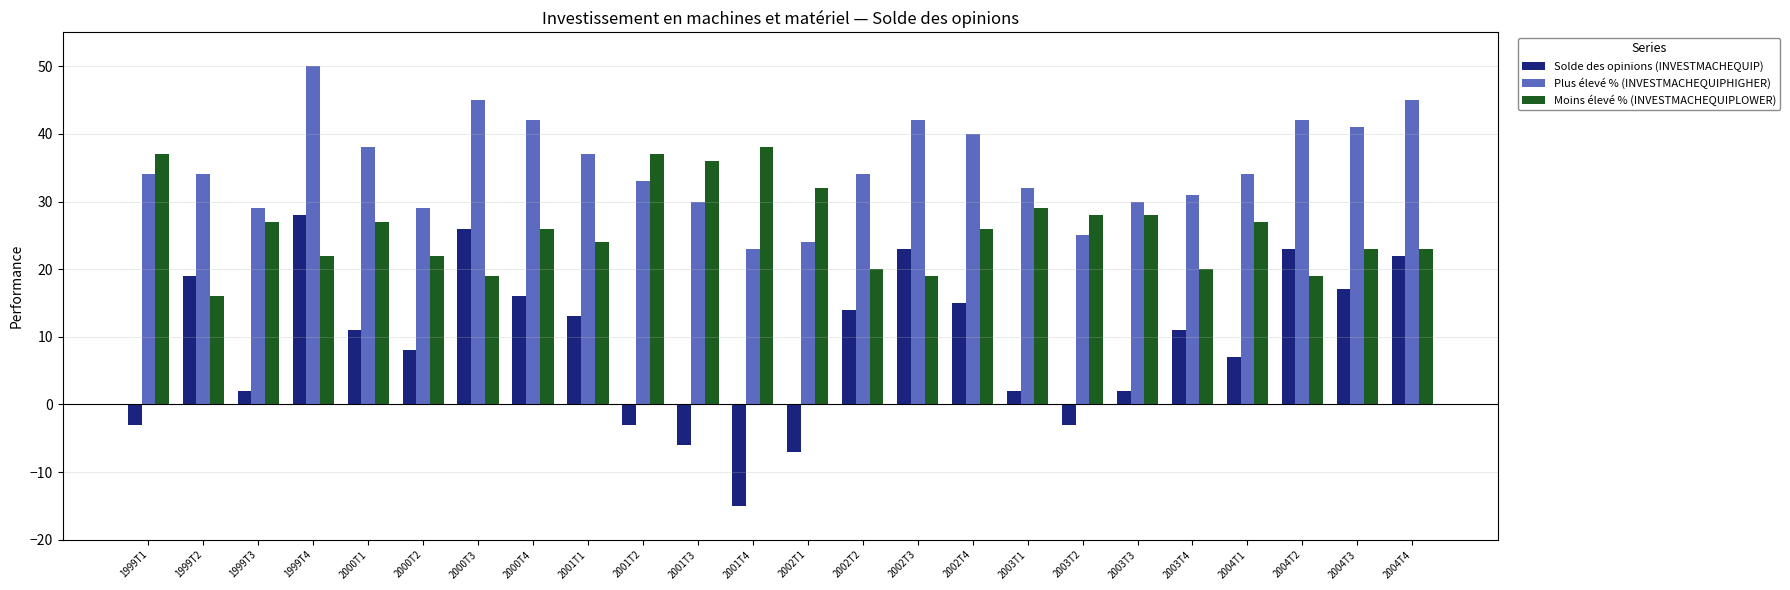

What is the spread (max minus min) of values at 2001T2?

40